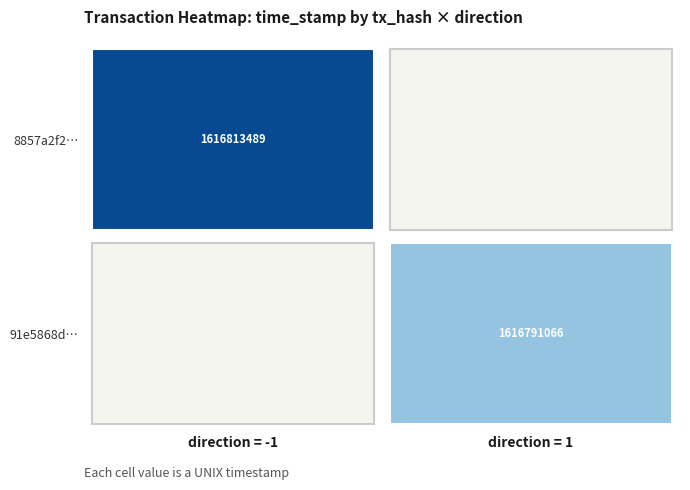

The value of 91e5868d4323776f31fc2e1bb75c0be468d60d6 at time_stamp is 1616791066. True or false?

True